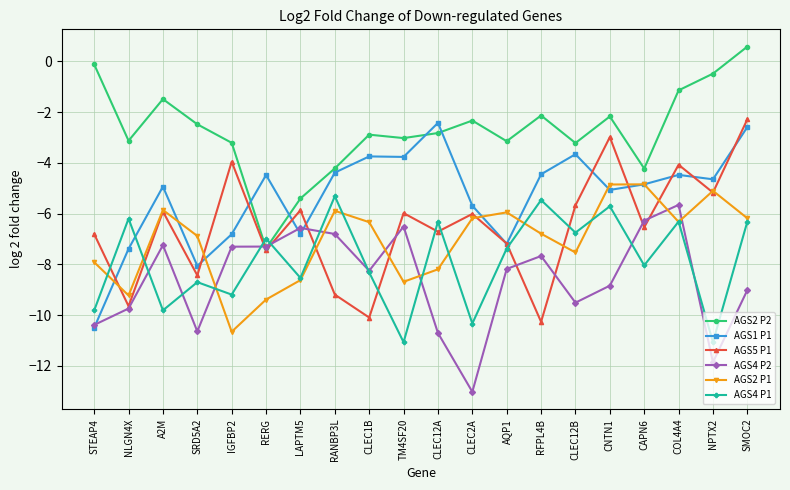

What is the lowest value of the AGS2 P2 series?

-7.4